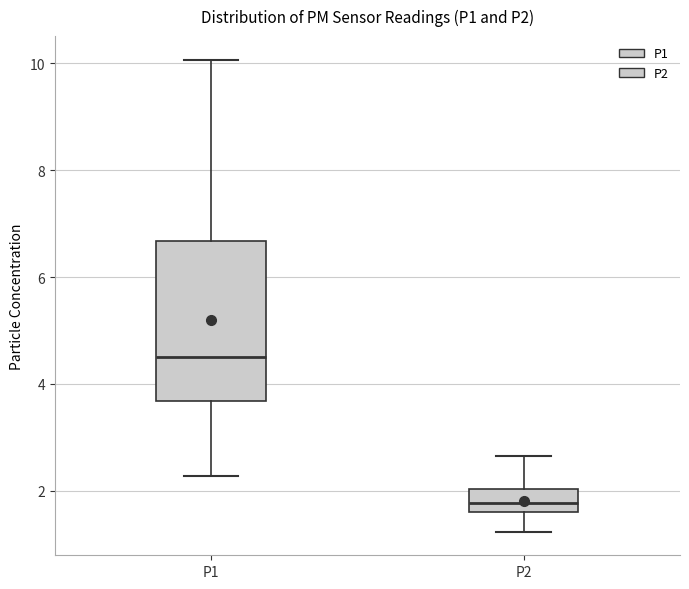

Which box has the highest median line?

P1